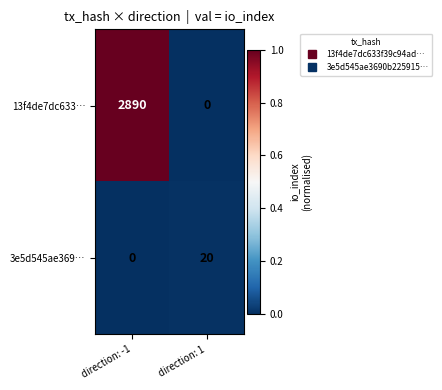

The value of 13f4de7dc633… at direction: -1 is 699. True or false?

False